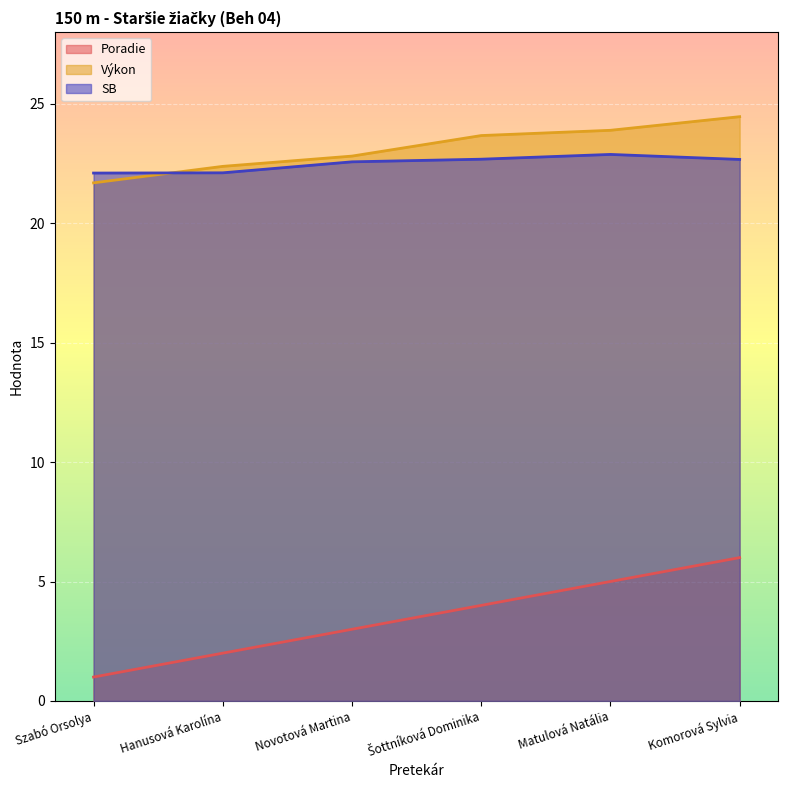

Between which two adjacent categories do Výkon and SB first intersect?

Szabó Orsolya and Hanusová Karolína